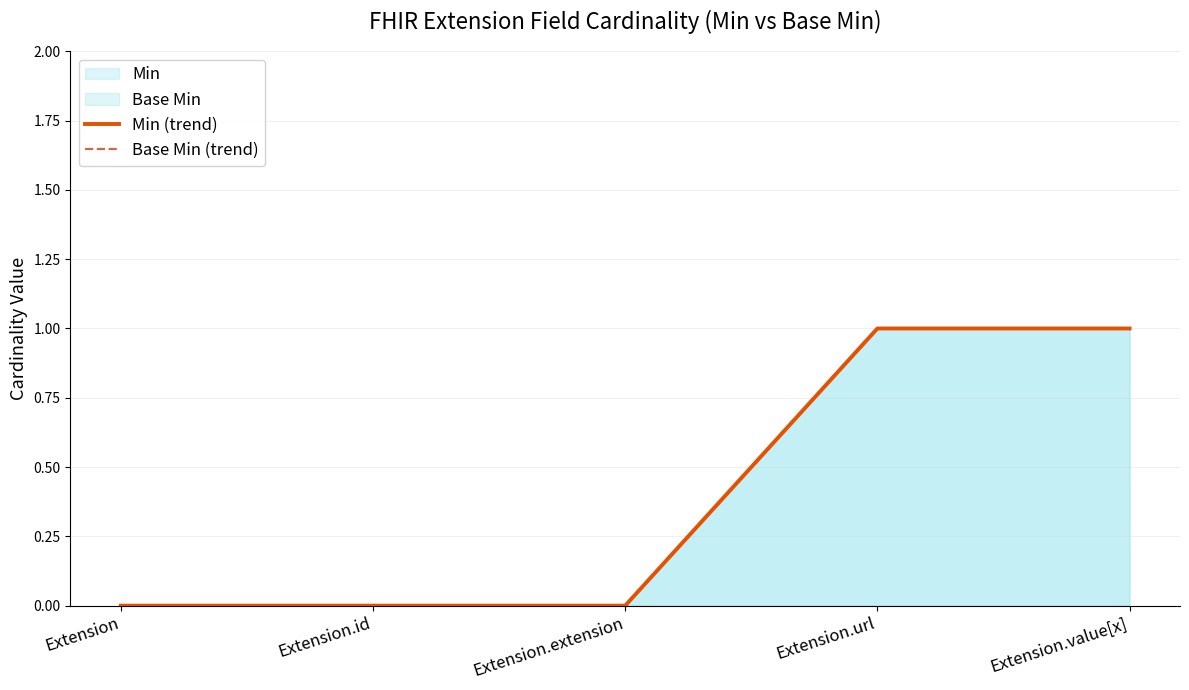

What is the label of the 3rd point from the left?

Extension.extension